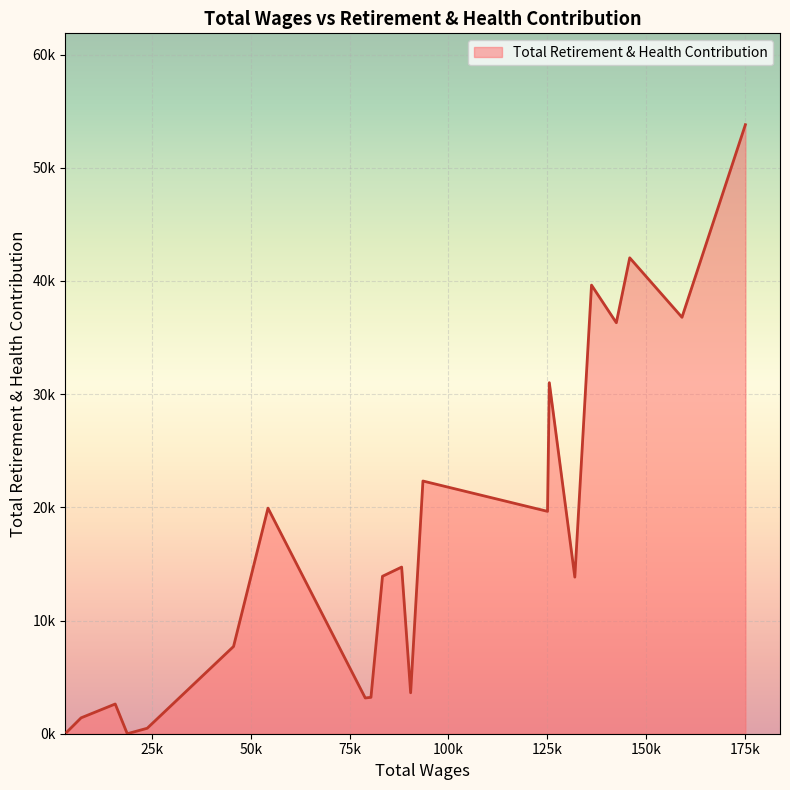

What is the difference between the second highest and minimum values?

42041